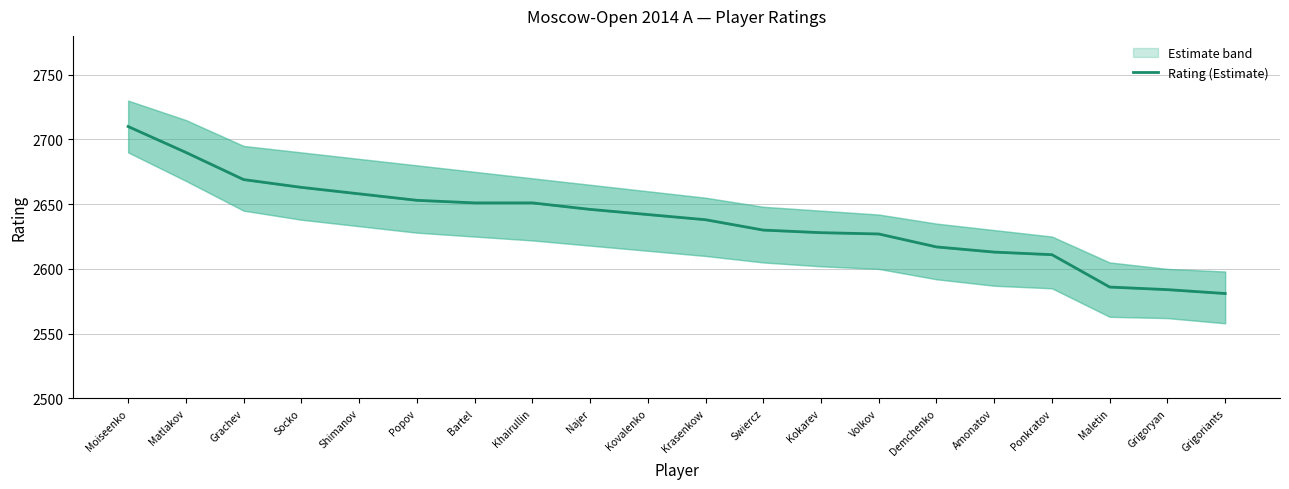

Rank the categories by value from highest to lowest.

Moiseenko, Matlakov, Grachev, Socko, Shimanov, Popov, Bartel, Khairullin, Najer, Kovalenko, Krasenkow, Swiercz, Kokarev, Volkov, Demchenko, Amonatov, Ponkratov, Maletin, Grigoryan, Grigoriants